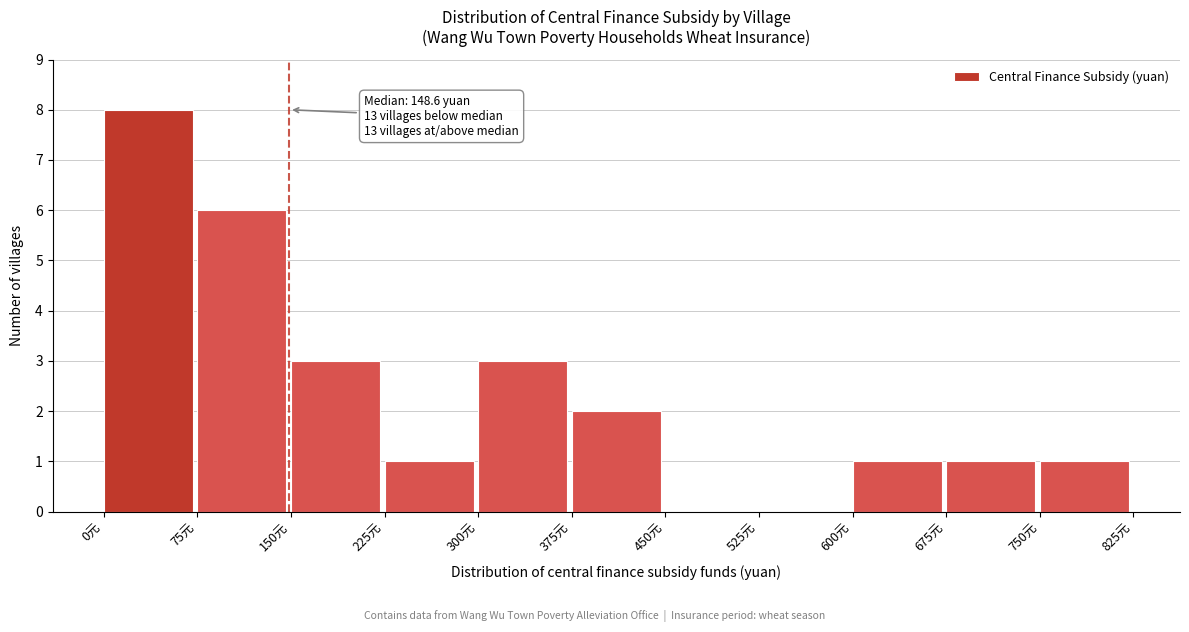

Which range on the x-axis has the tallest bar?

0 to 75